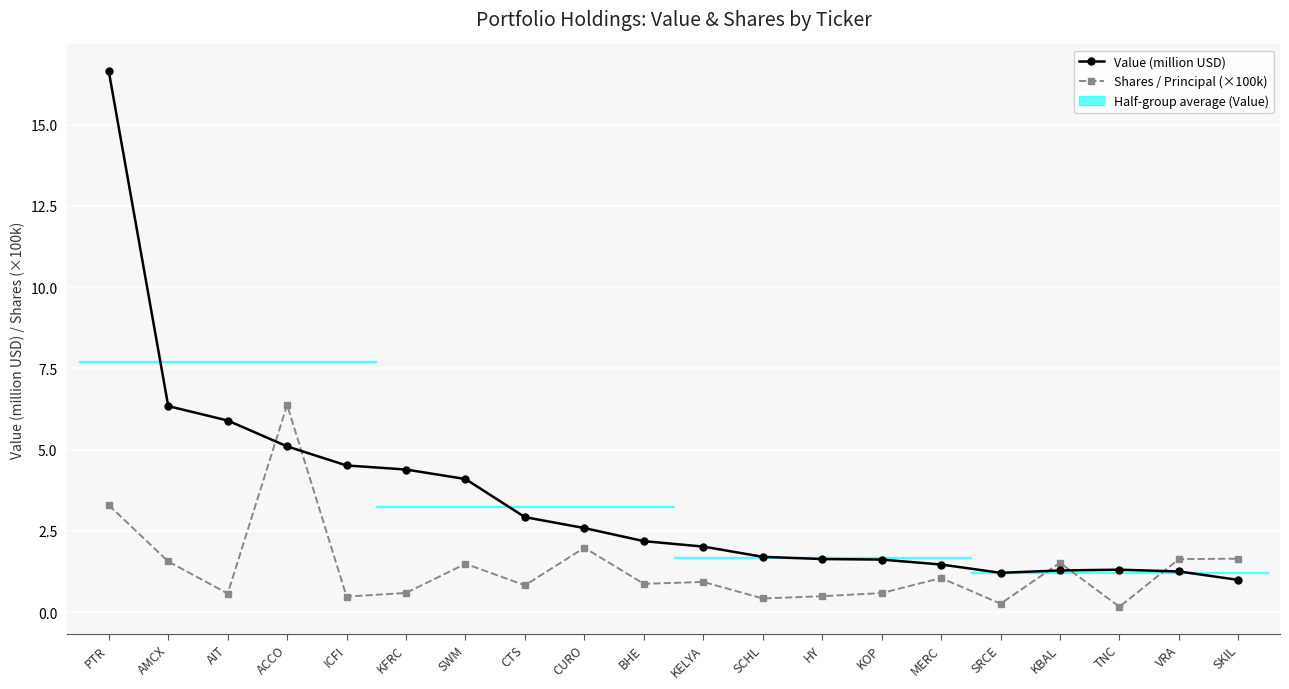

What is the approximate value of Shares / Principal (×100k) at HY?

0.5